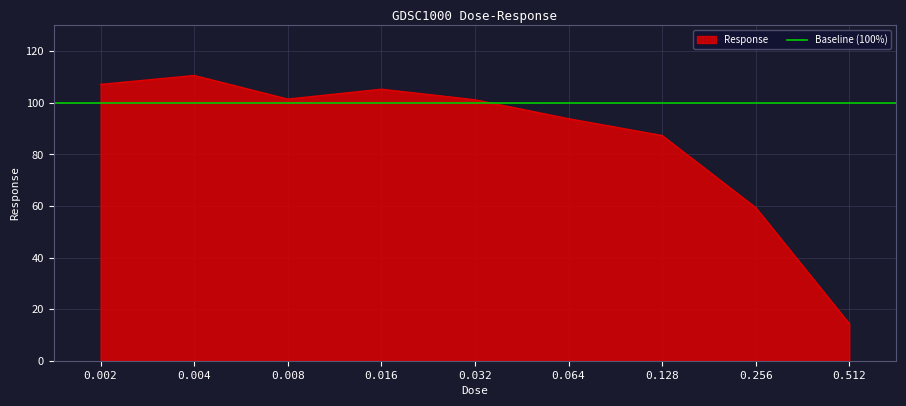

What is the difference between the second highest and minimum values?

92.8